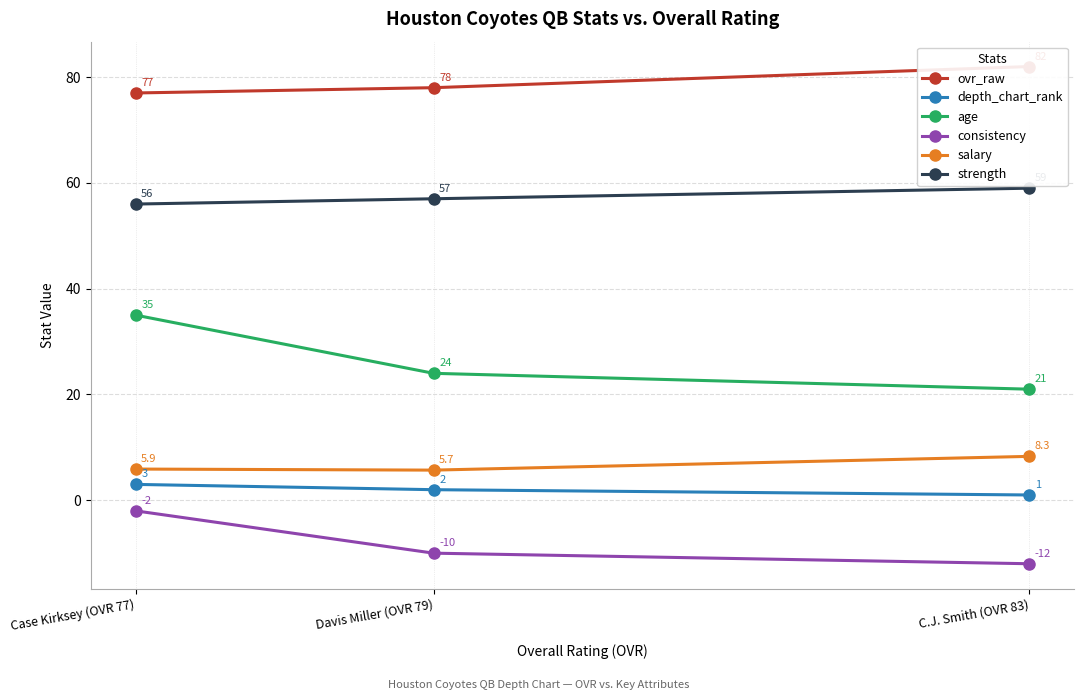

List the labels in order of age value, largest first.

Case Kirksey (OVR 77), Davis Miller (OVR 79), C.J. Smith (OVR 83)